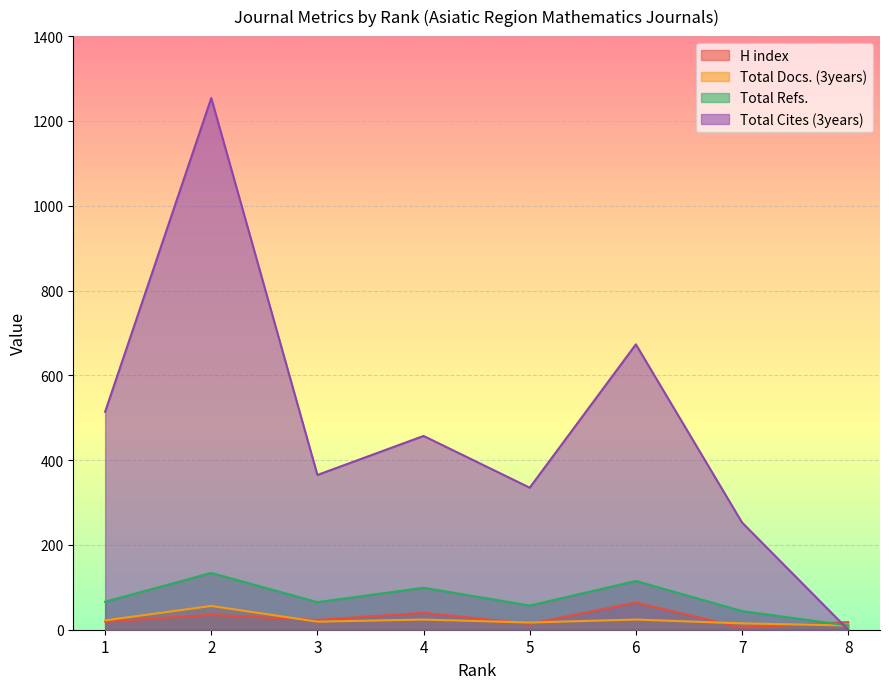

At how many categories does at least one series exceed 564?

2